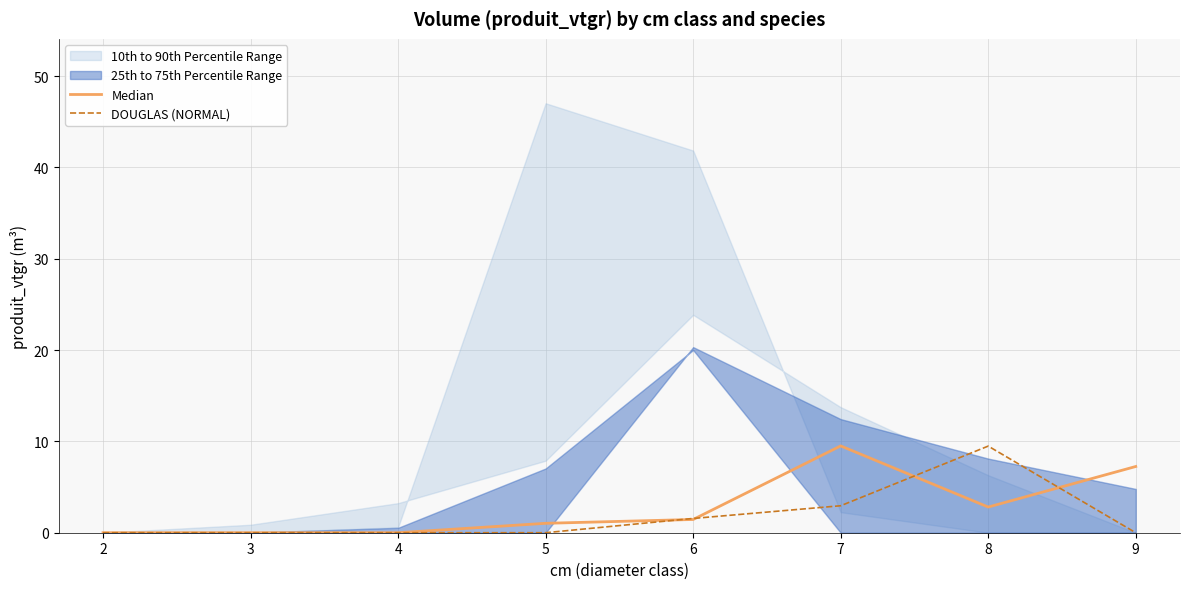

At which label does DOUGLAS (NORMAL) reach its minimum?

2